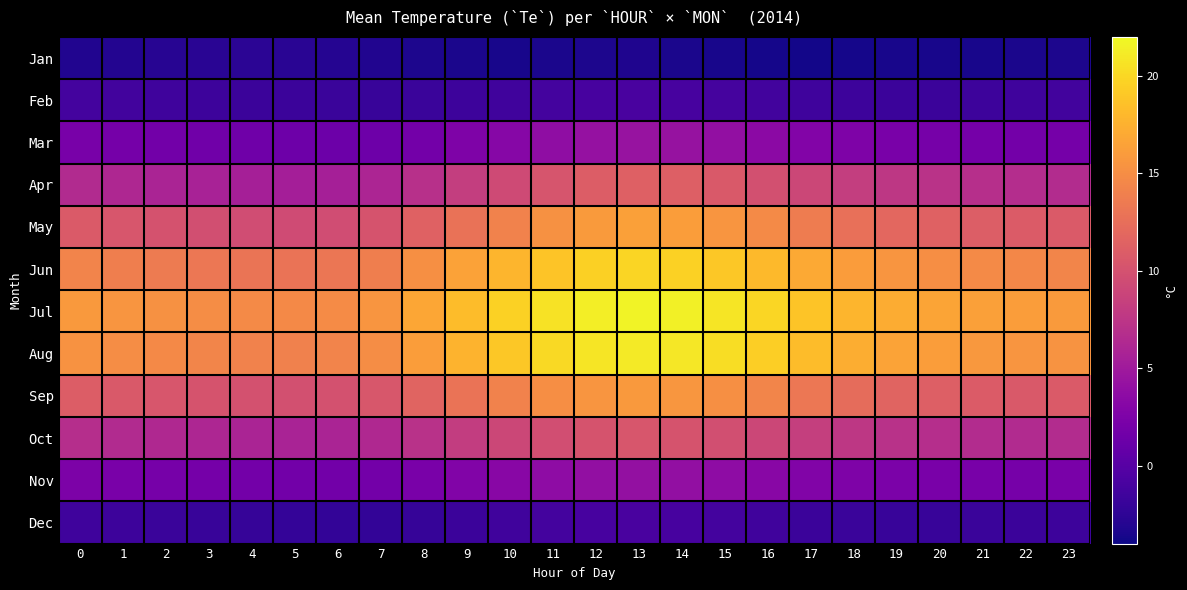

How many distinct data groups are displayed?

12